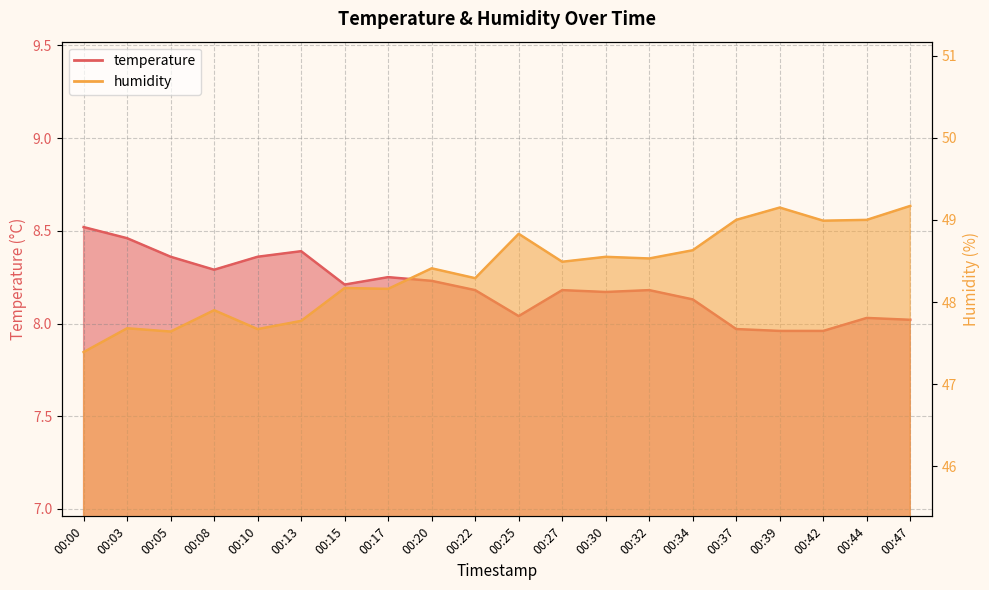

At which category is the sum across all series the highest?

00:47